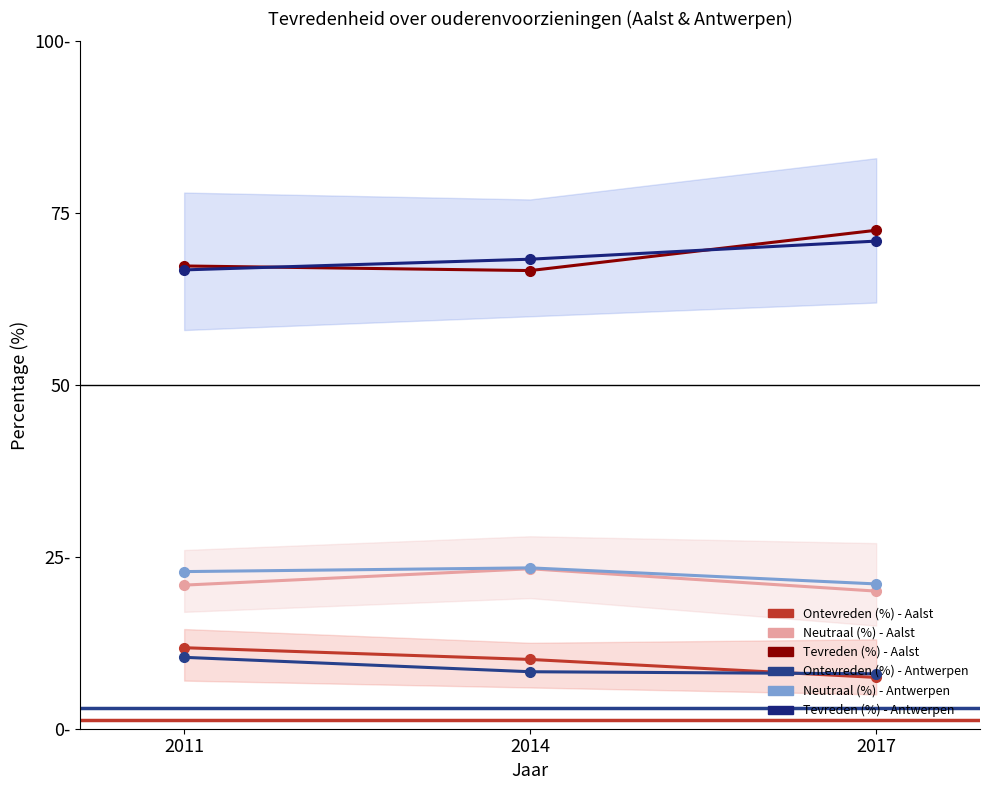

What is the value of the Neutraal (%) - Aalst point at the 2nd from the left?

23.3